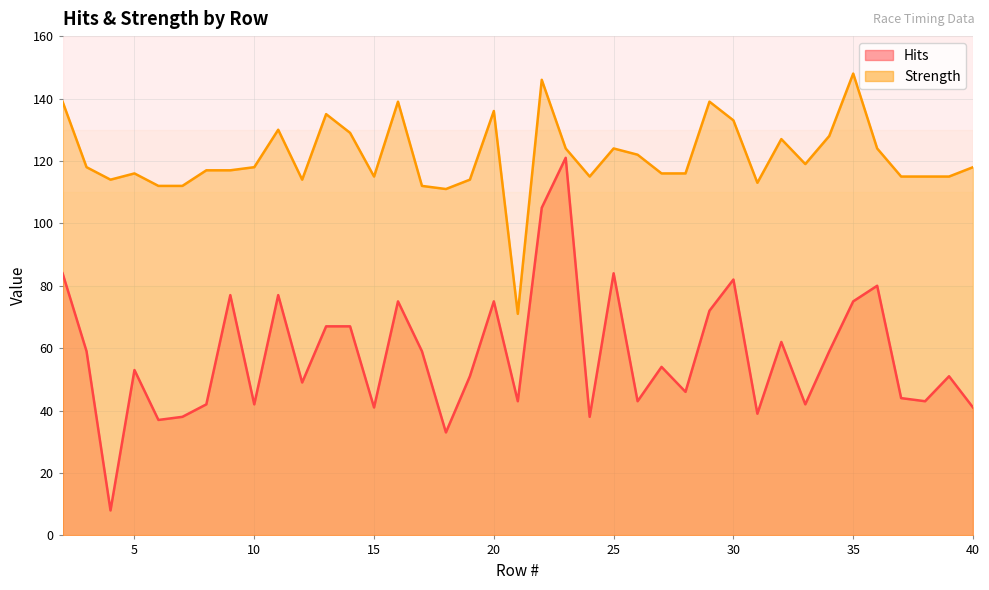

Which series changed the most between 18 and 31?

Hits